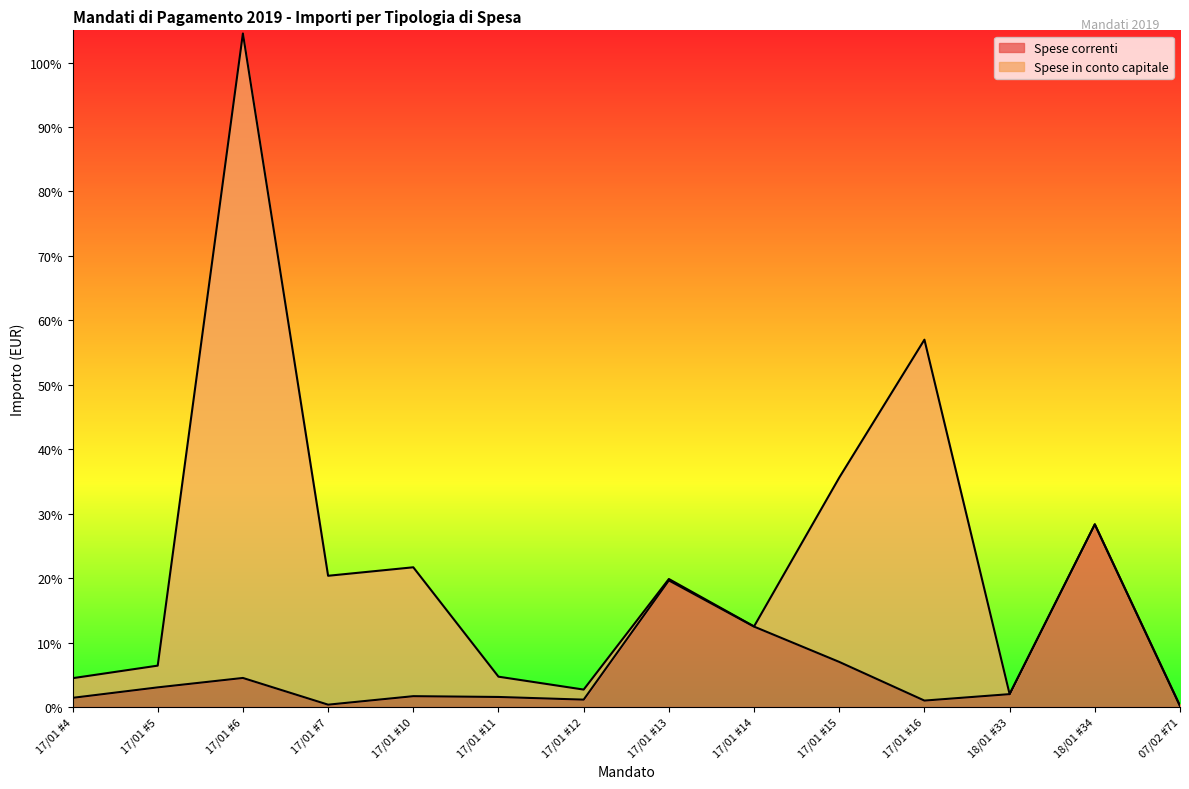

At which label is the value closest to 0?

07/02 #71